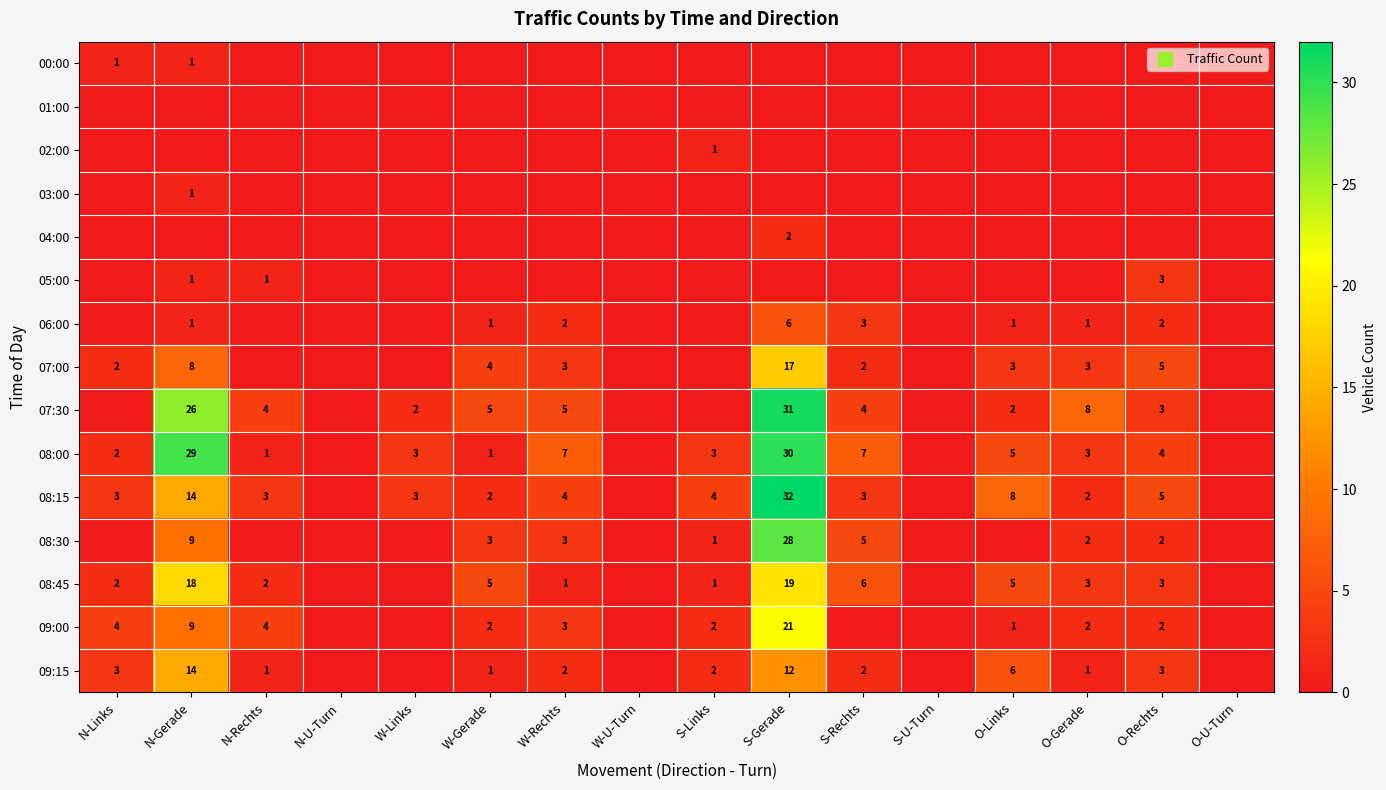

Which series has the widest spread of values?

08:15